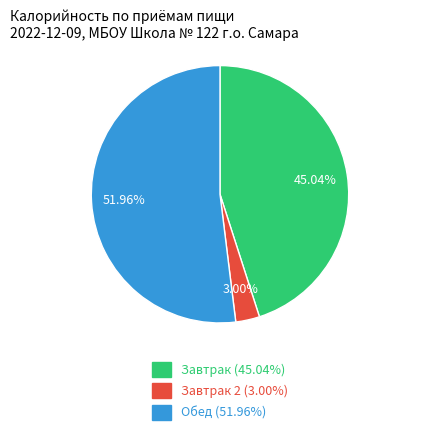

To the nearest percent, what is the difference between the largest and smallest slice percentages?

49%